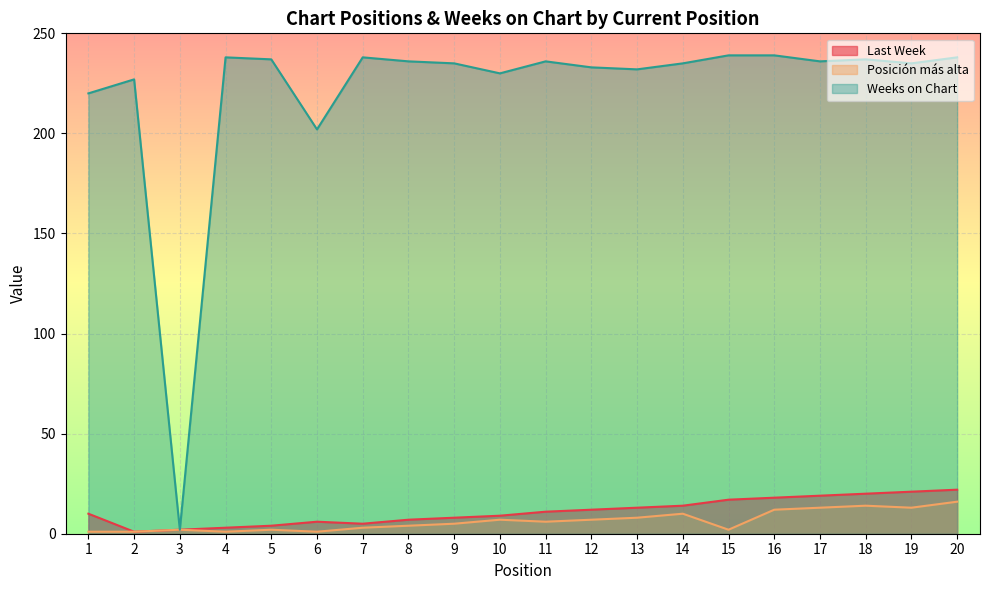

Reading left to right, extract all data points from this chart.

Last Week: 10	1	2	3	4	6	5	7	8	9	11	12	13	14	17	18	19	20	21	22
Posición más alta: 1	1	2	1	2	1	3	4	5	7	6	7	8	10	2	12	13	14	13	16
Weeks on Chart: 220	227	2	238	237	202	238	236	235	230	236	233	232	235	239	239	236	237	235	238